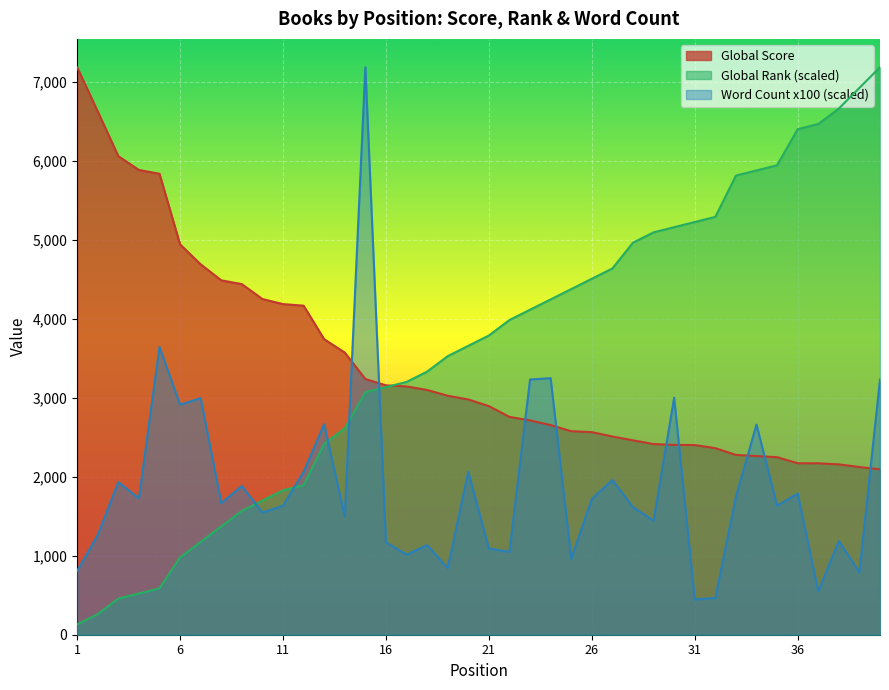

What is the value of the Global Score point at the 32nd from the left?

2363.0